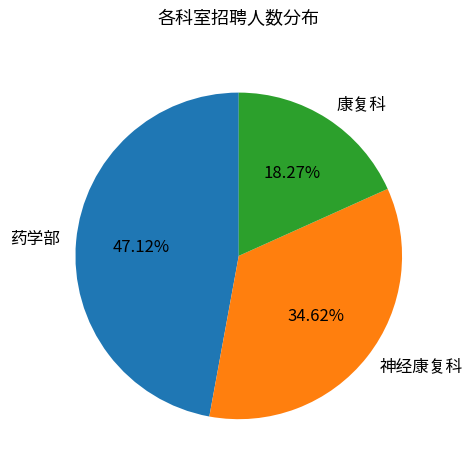

Which category has the smallest portion of the pie?

康复科